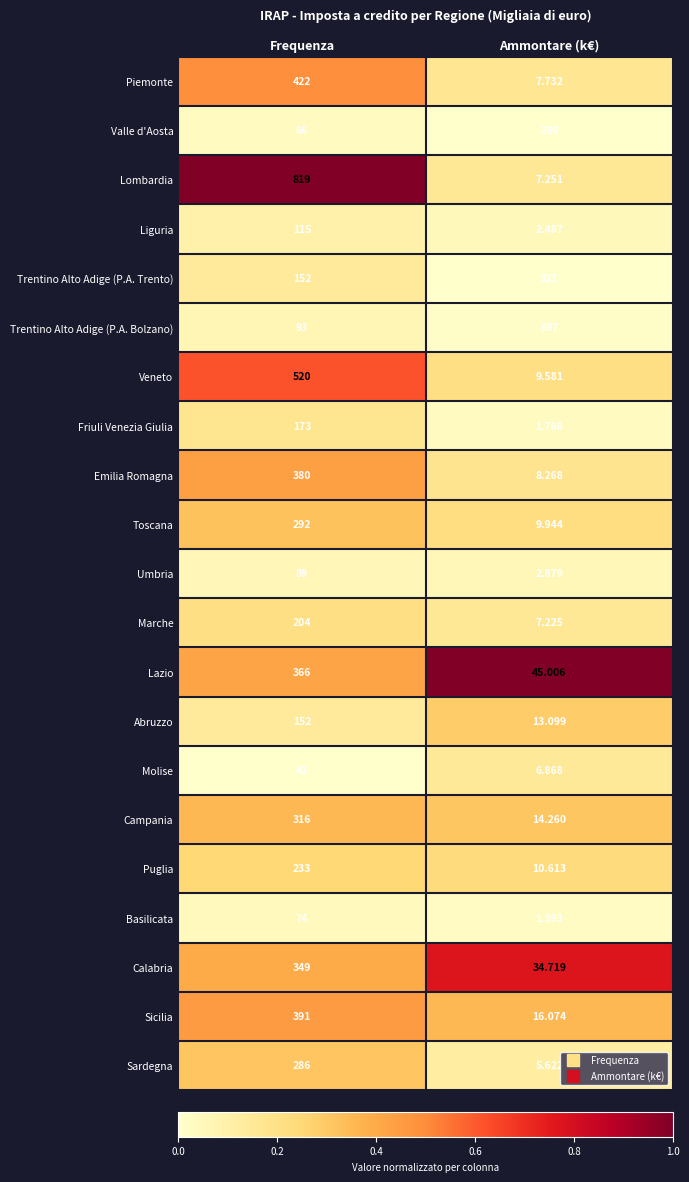

Which series has the largest total across all categories?

Trentino Alto Adige (P.A. Bolzano)